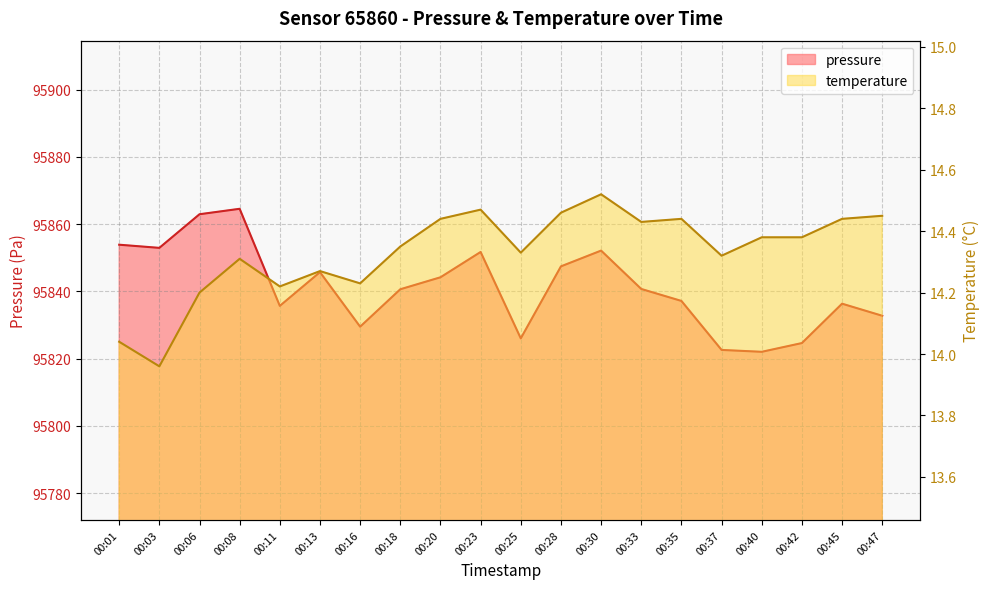

What value does the temperature series have at 00:13?

14.3